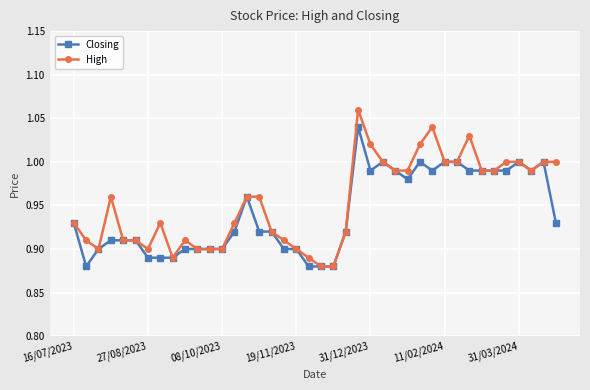

Which series has the largest range (max minus min)?

High